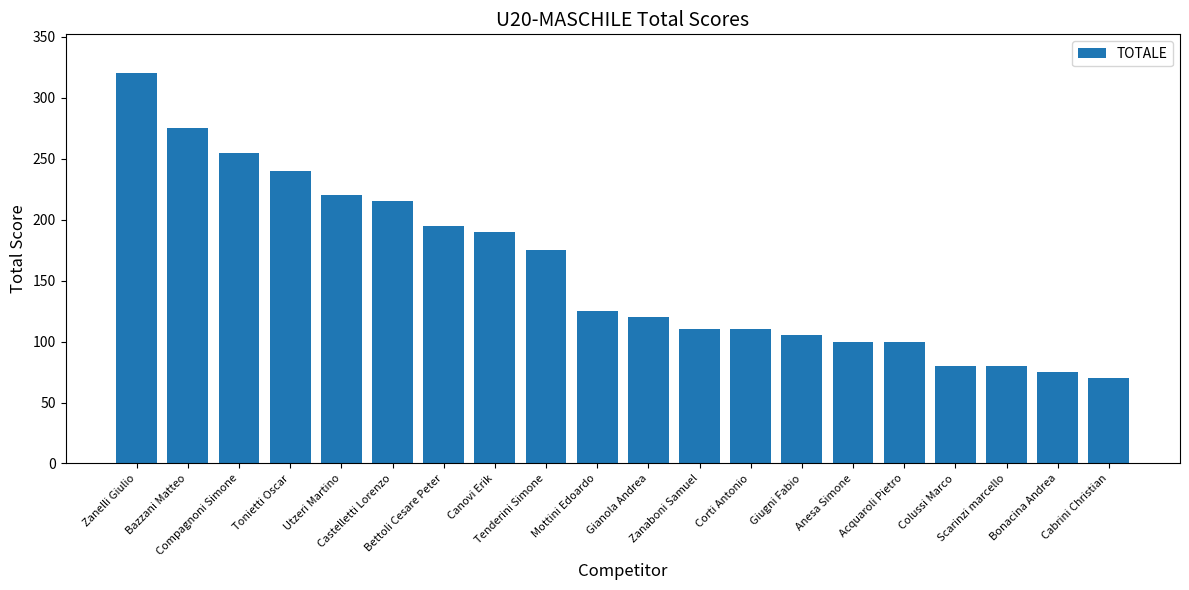

What is the greatest value displayed?

320